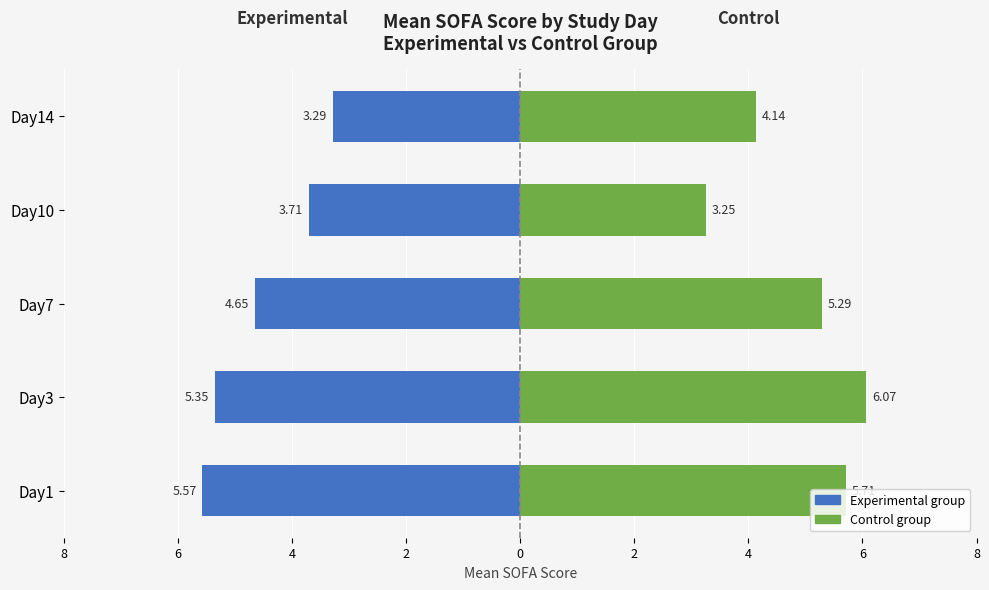

How many Experimental group values are between -5 and -3?

3